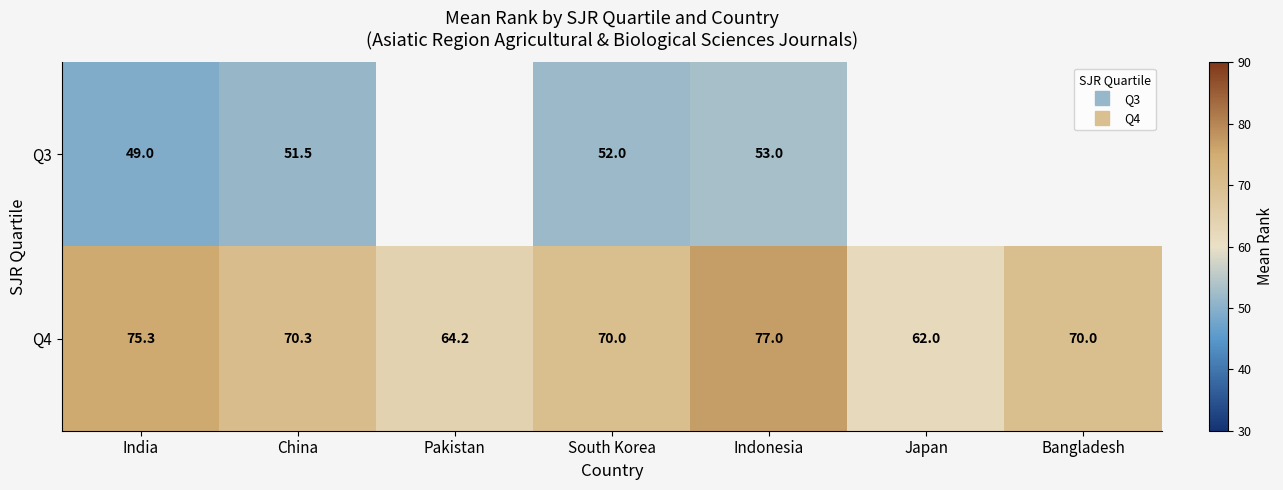

Between Pakistan and Bangladesh, which series saw the biggest shift?

Q4